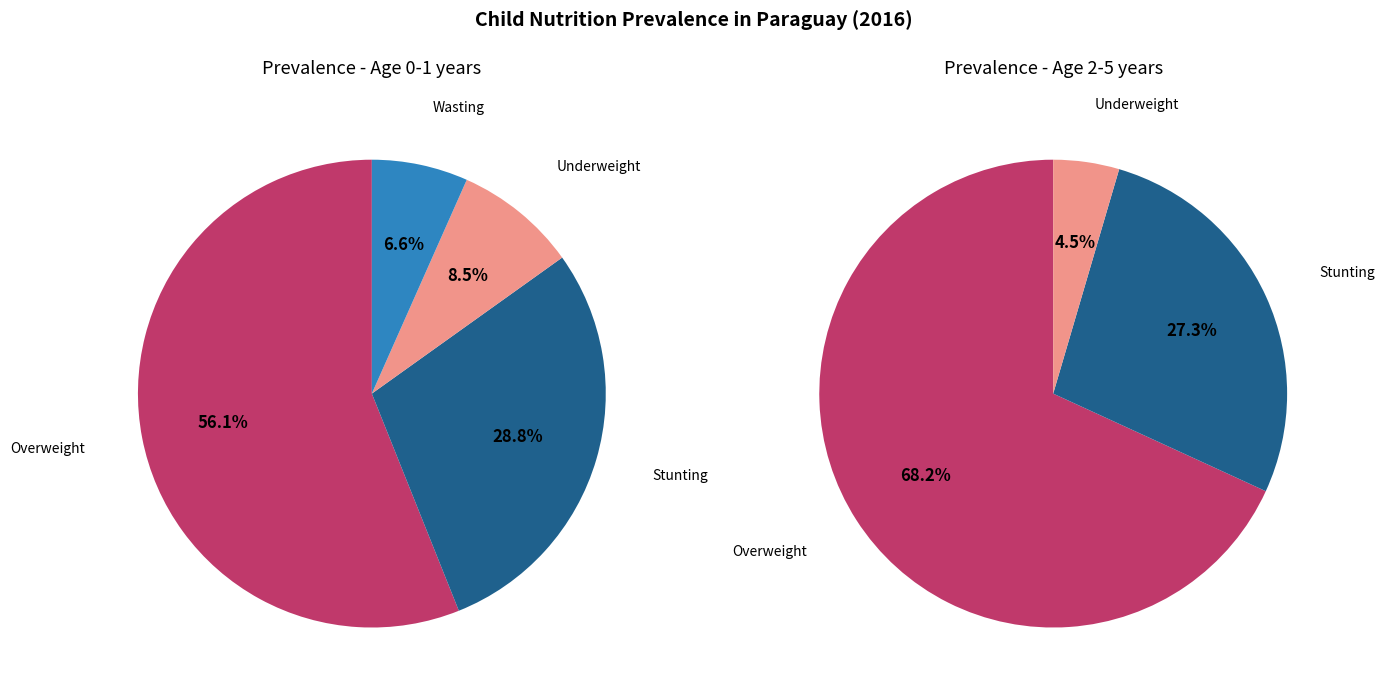

Is the sum of wast5 and overwgt5 greater than half?

Yes